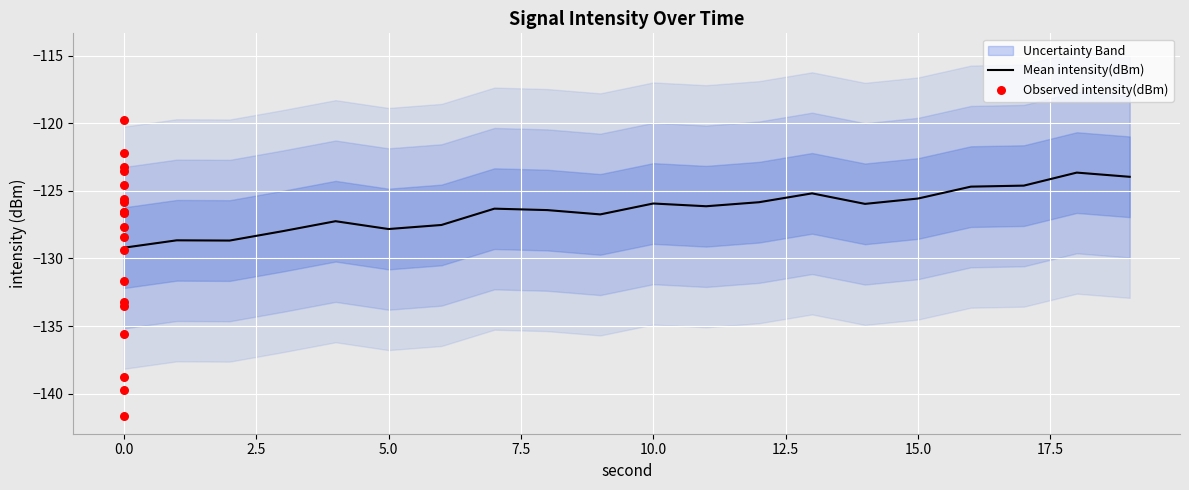

The Mean intensity(dBm) series shows -129.2 at 0.0. True or false?

True